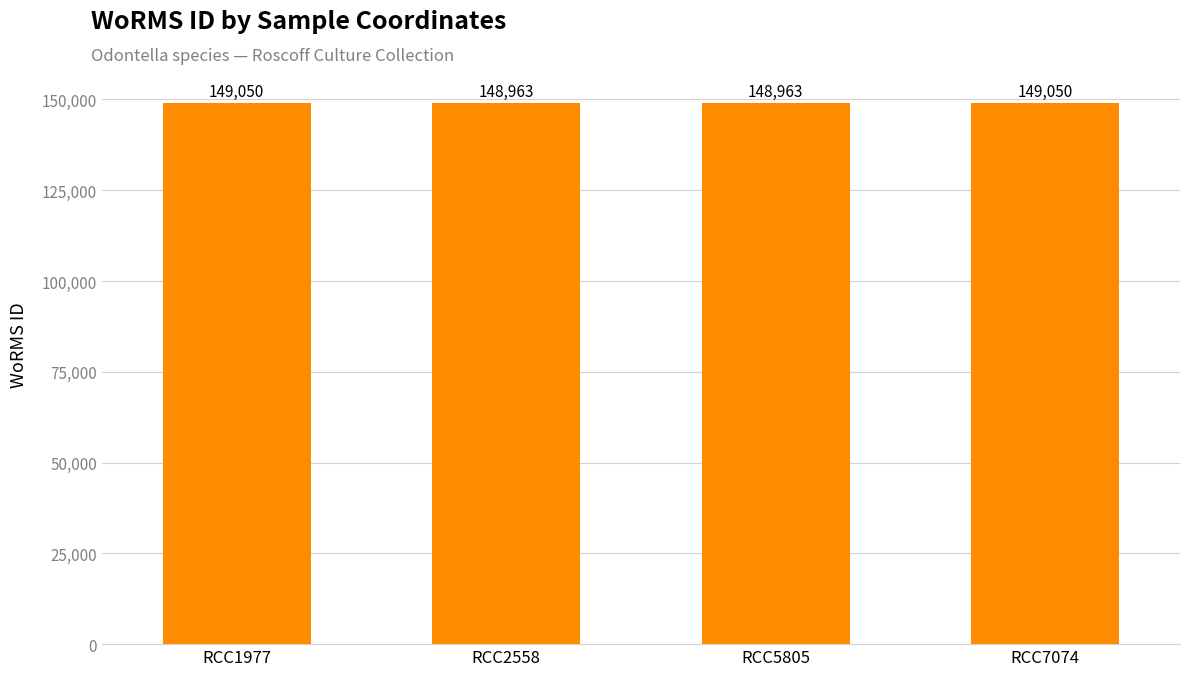

What is the greatest value displayed?

149050